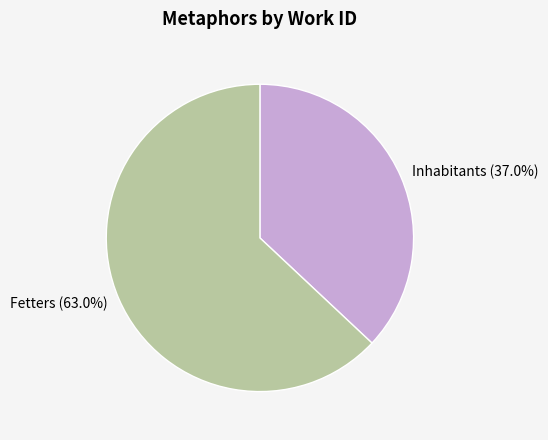

What percentage is the Fetters slice, to the nearest percent?

63%